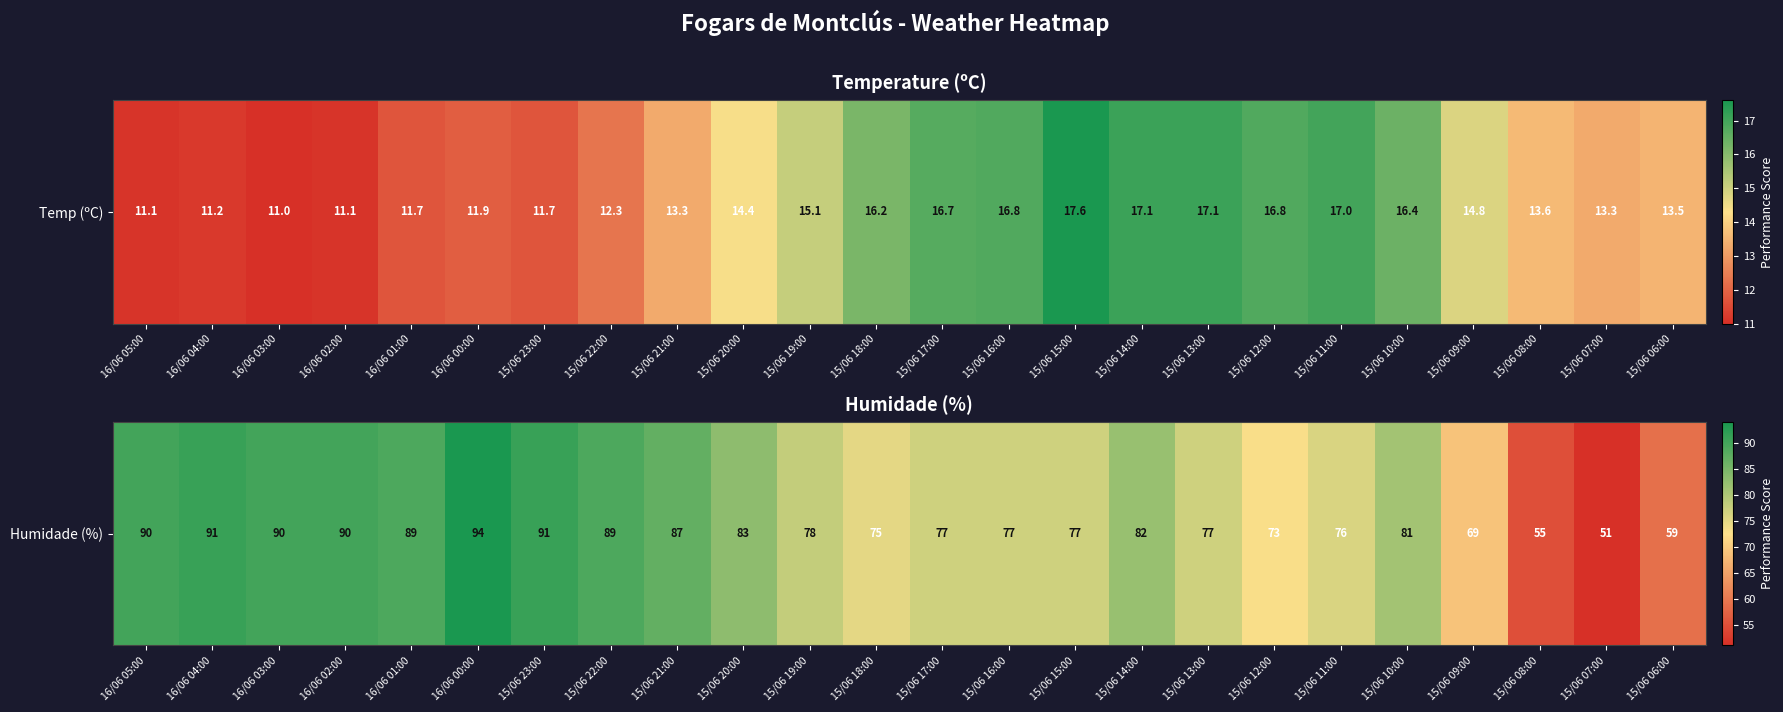

What is the difference between the maximum and minimum values?

43